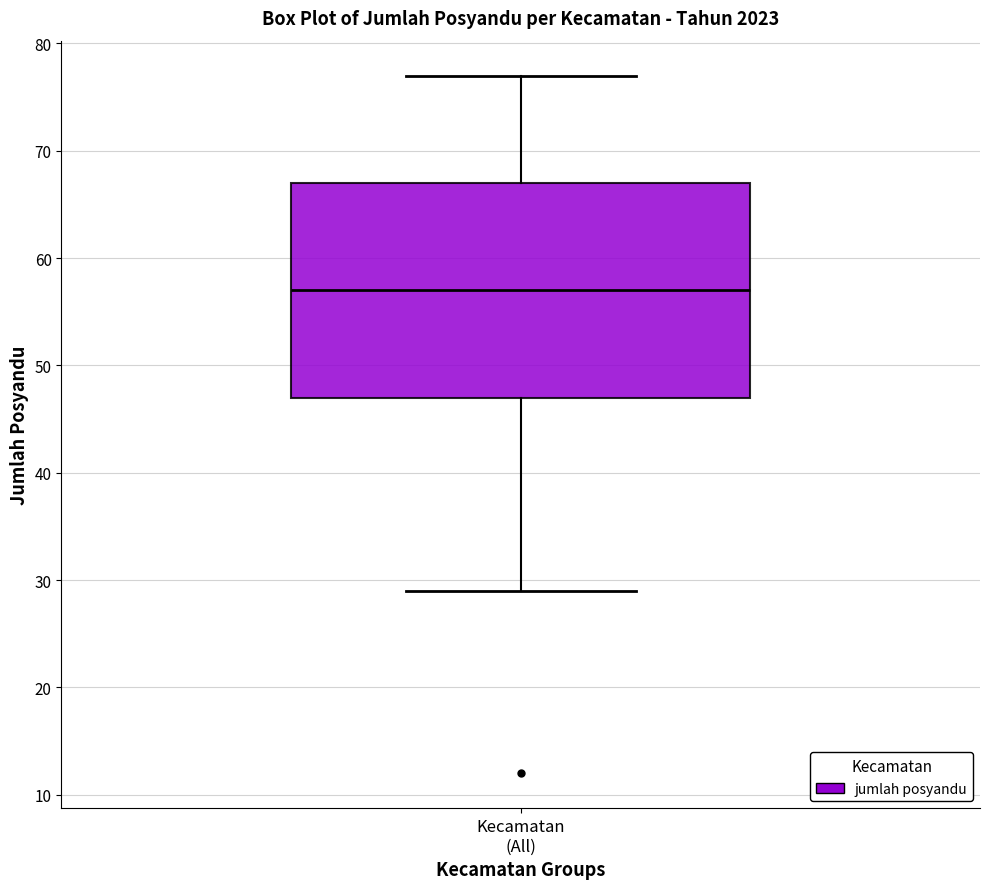

Read this box plot against the y-axis: the position of the median line, the range covered by the box, and the ends of both whiskers. The values are not printed on the chart, so give them approximately, as read against the axis.

median 57, box 47 to 67, whiskers 29 to 77